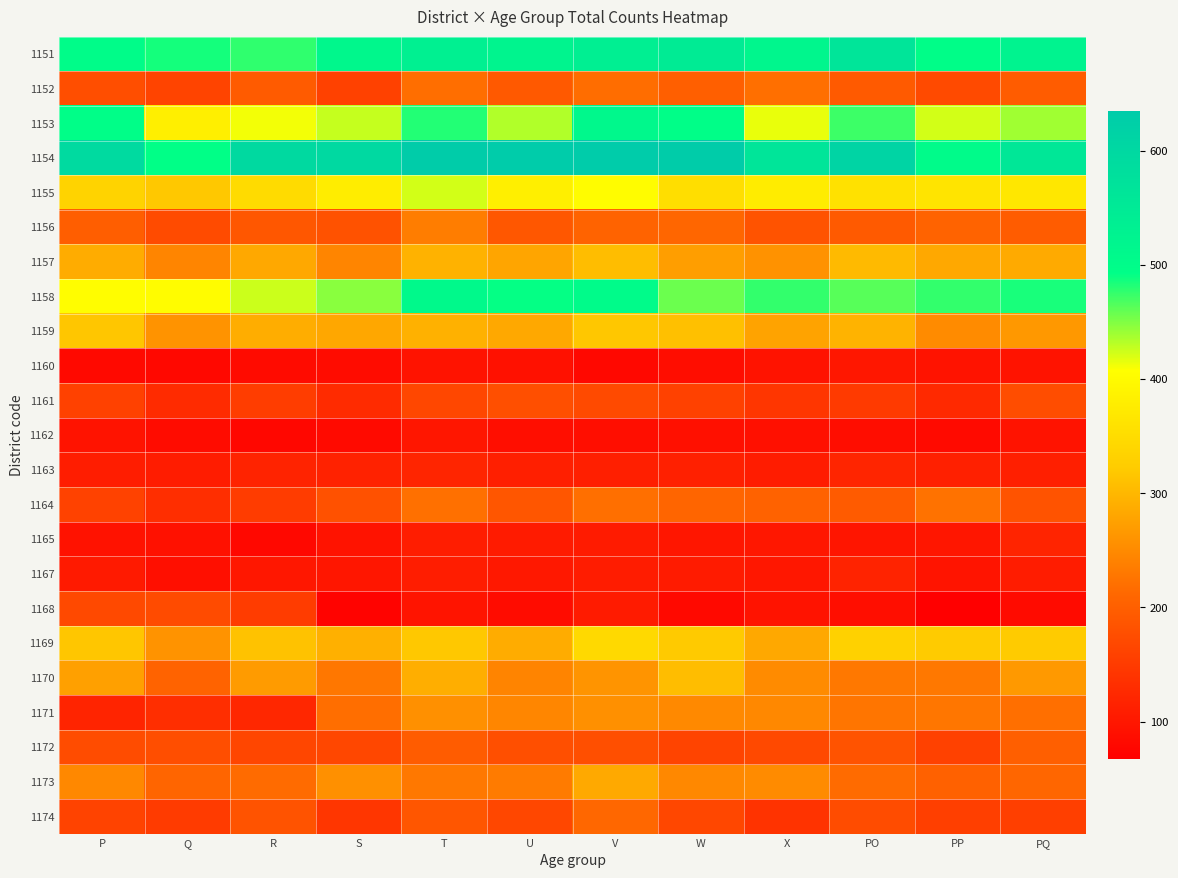

Between Q and PQ, which is larger?

PQ